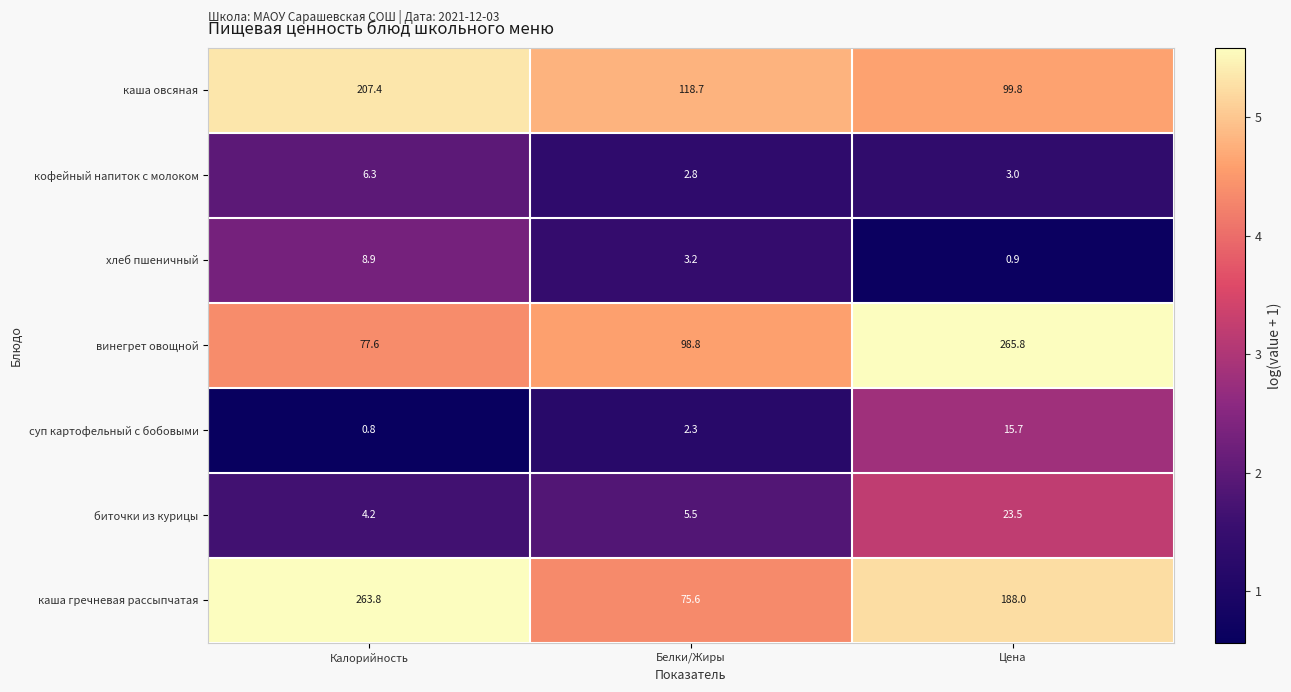

Which label corresponds to the largest value in the chart?

Цена